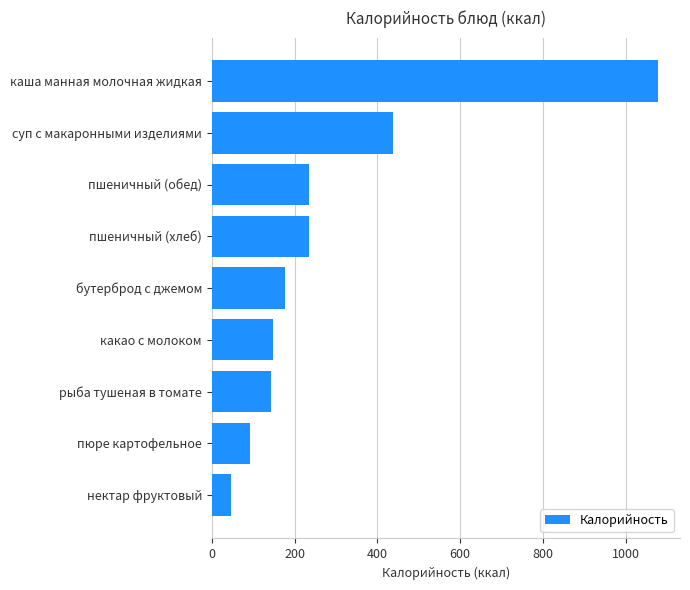

Approximately how many times larger is the value at бутерброд с джемом compared to какао с молоком?

1.2